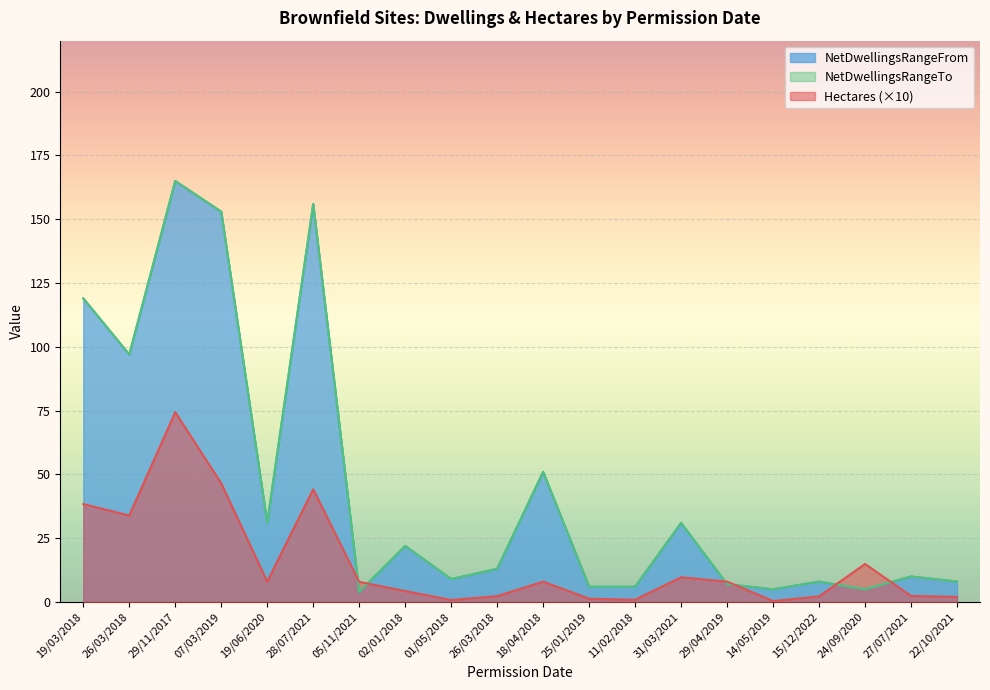

Reading left to right, extract all data points from this chart.

Hectares: 19/03/2018=38.4	26/03/2018=33.9	29/11/2017=74.4	07/03/2019=46.5	19/06/2020=8.0	28/07/2021=44.2	05/11/2021=7.9	02/01/2018=4.3	01/05/2018=0.8	26/03/2018=2.3	18/04/2018=8.0	25/01/2019=1.3	11/02/2018=0.9	31/03/2021=9.7	29/04/2019=8.0	14/05/2019=0.4	15/12/2022=2.2	24/09/2020=14.9	27/07/2021=2.4	22/10/2021=2.0
NetDwellingsRangeFrom: 19/03/2018=119.0	26/03/2018=97.0	29/11/2017=165.0	07/03/2019=153.0	19/06/2020=31.0	28/07/2021=156.0	05/11/2021=4.0	02/01/2018=22.0	01/05/2018=9.0	26/03/2018=13.0	18/04/2018=51.0	25/01/2019=6.0	11/02/2018=6.0	31/03/2021=31.0	29/04/2019=7.0	14/05/2019=5.0	15/12/2022=8.0	24/09/2020=5.0	27/07/2021=10.0	22/10/2021=8.0
NetDwellingsRangeTo: 19/03/2018=119.0	26/03/2018=97.0	29/11/2017=165.0	07/03/2019=153.0	19/06/2020=31.0	28/07/2021=156.0	05/11/2021=4.0	02/01/2018=22.0	01/05/2018=9.0	26/03/2018=13.0	18/04/2018=51.0	25/01/2019=6.0	11/02/2018=6.0	31/03/2021=31.0	29/04/2019=7.0	14/05/2019=5.0	15/12/2022=8.0	24/09/2020=5.0	27/07/2021=10.0	22/10/2021=8.0